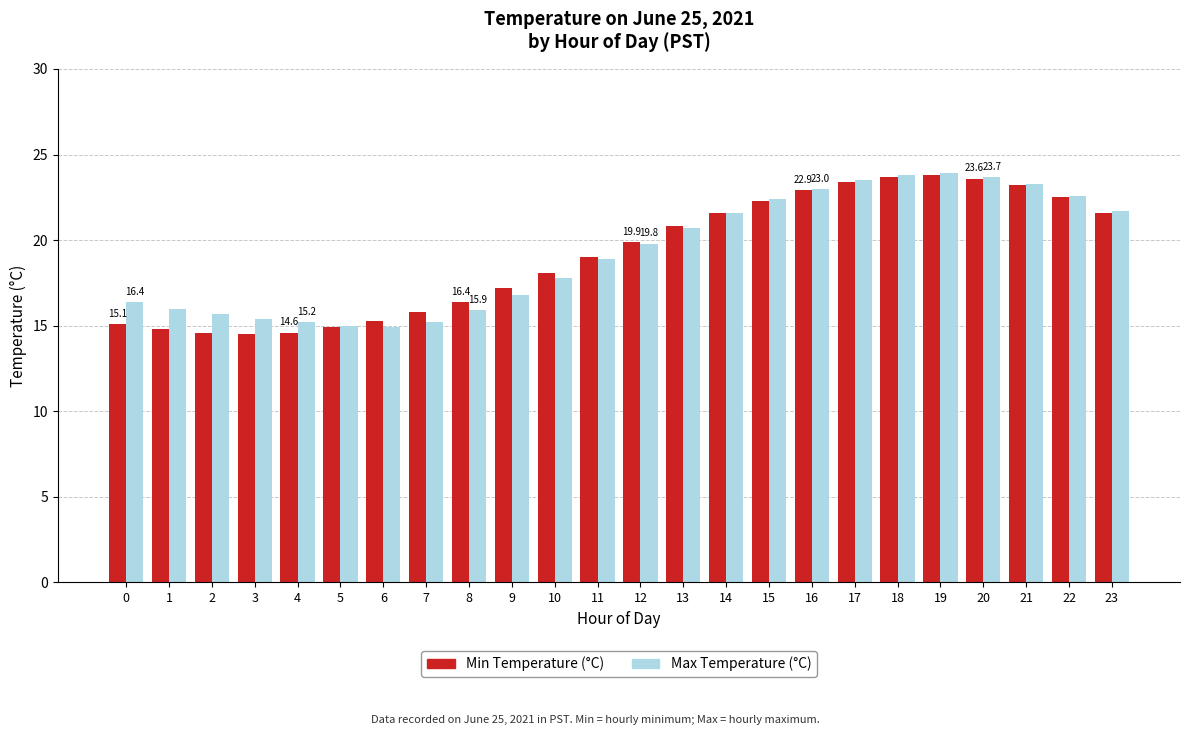

Which series has the largest range (max minus min)?

Min Temperature (°C)